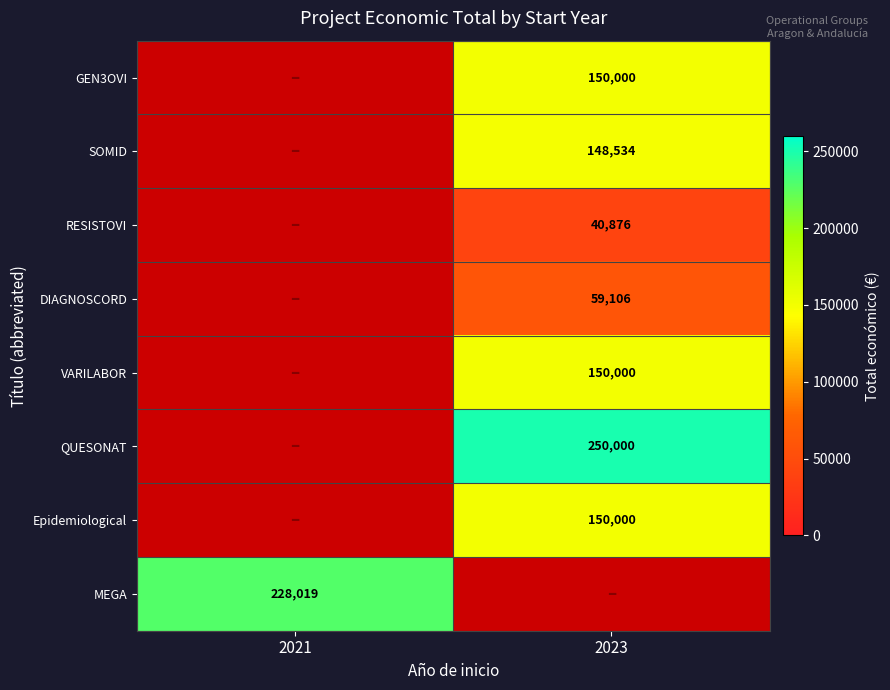

Is it true that MEGA equals 60701.2 at 2021?

False